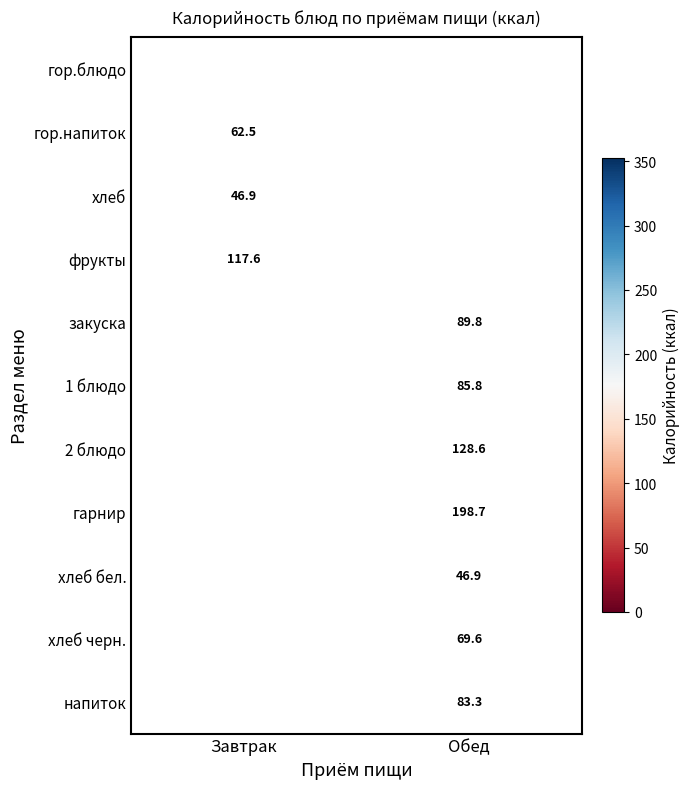

Is the value of хлеб черн. at Обед greater than the value of гор.блюдо at Завтрак?

No